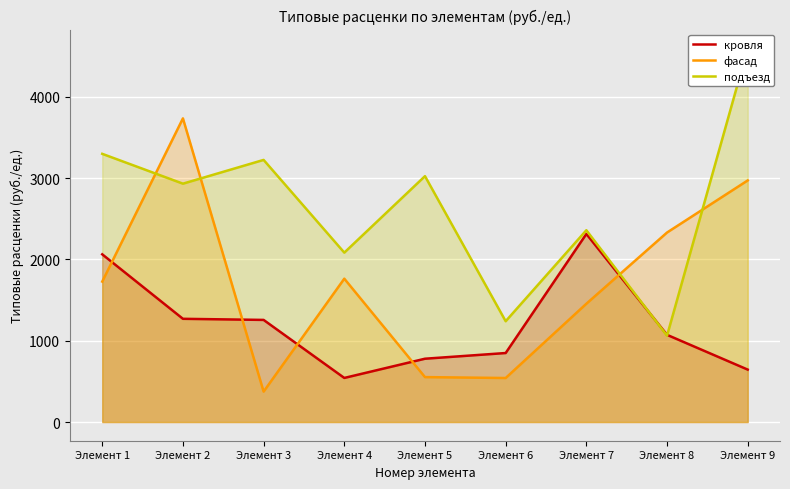

What is the total value across all series at Элемент 7?

6127.5